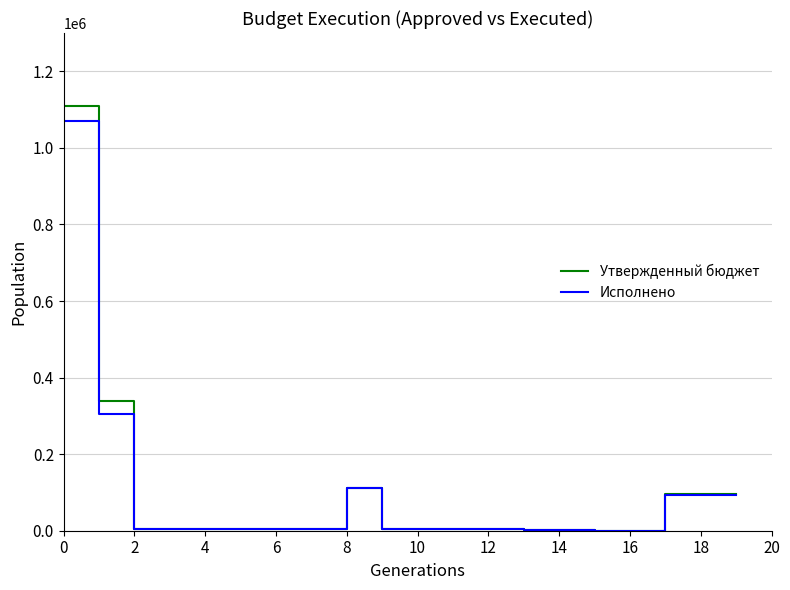

Which series has the widest spread of values?

Утвержденный бюджет